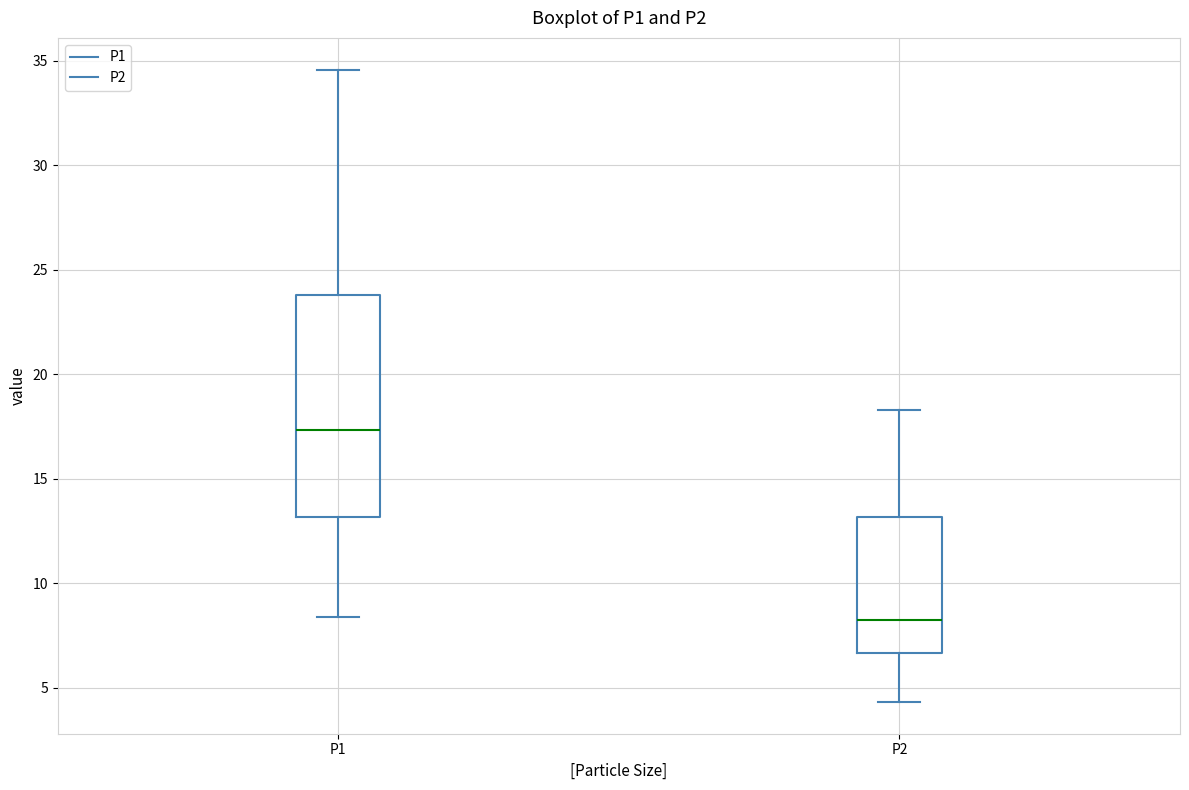

Which box is the tallest, from its lower edge to its upper edge?

P1